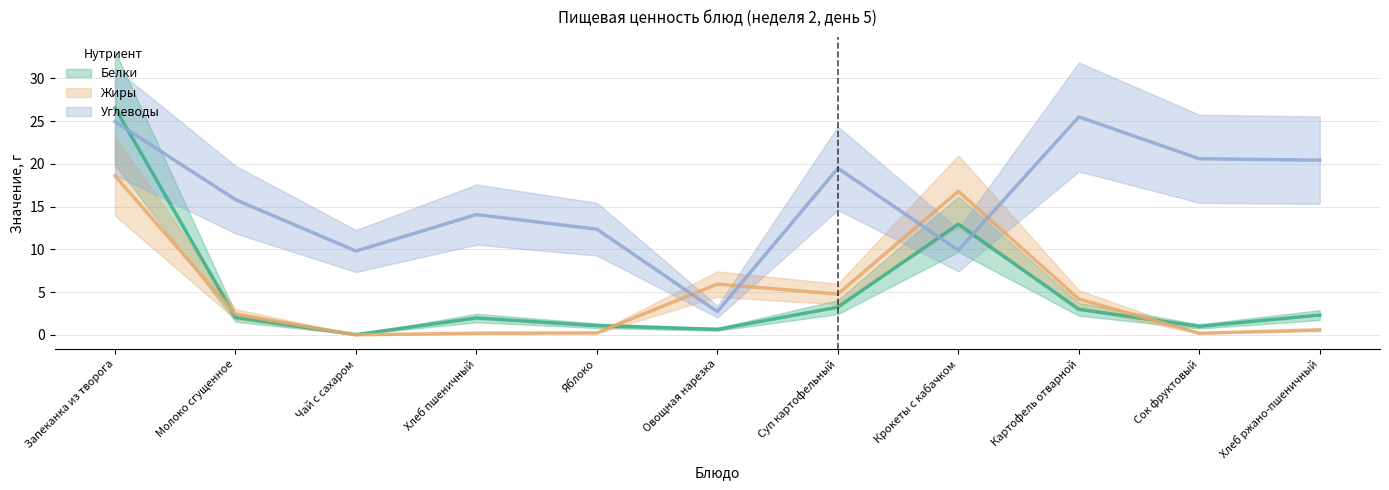

How many lines are shown in the chart?

3